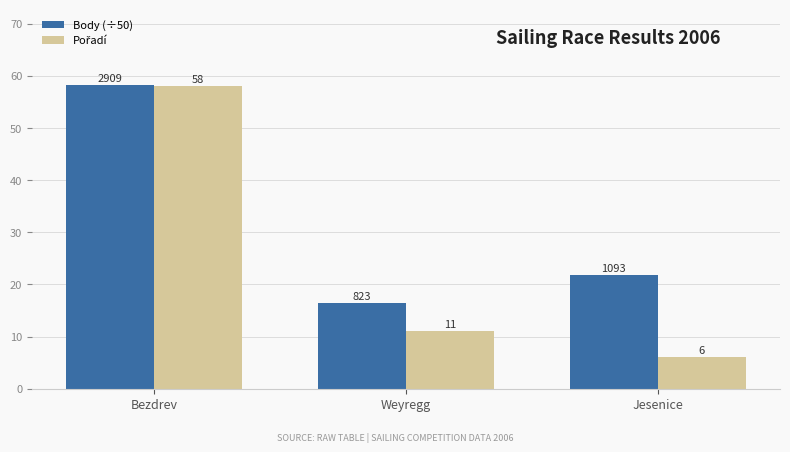

How many groups of bars are there?

3